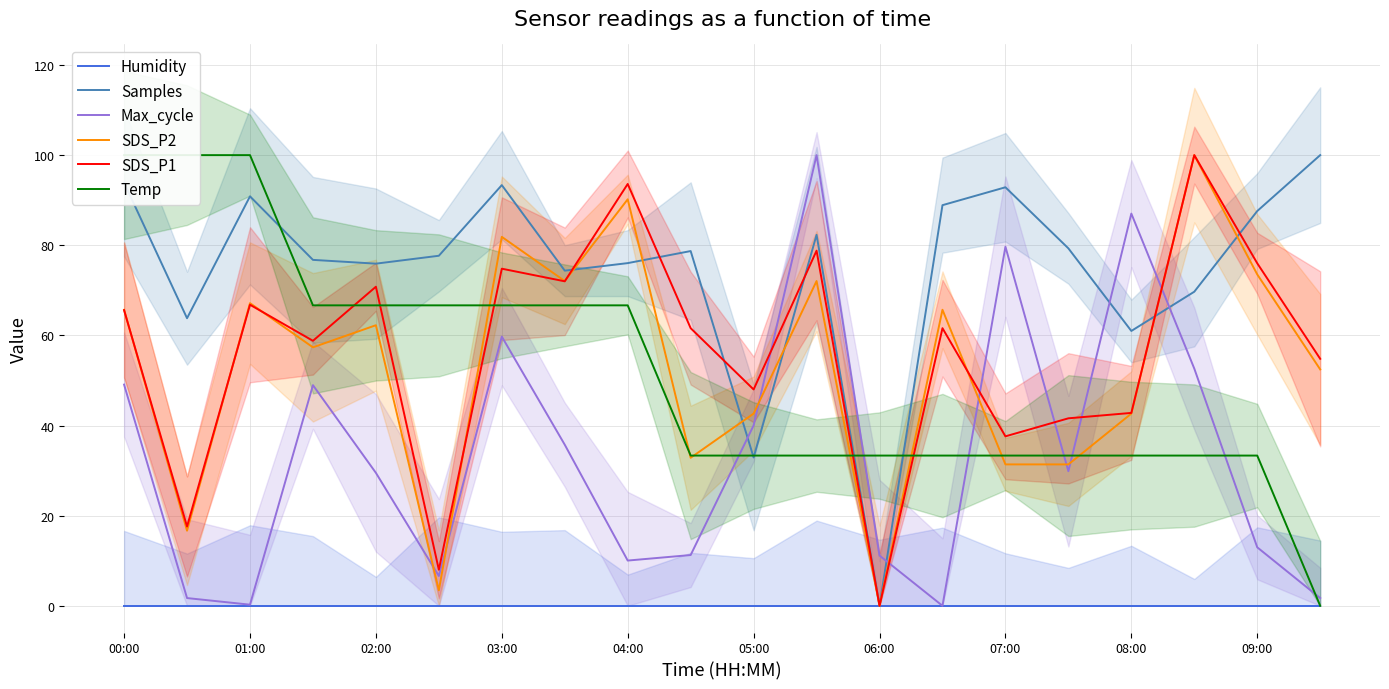

How many times do Max_cycle and SDS_P2 cross each other?

8